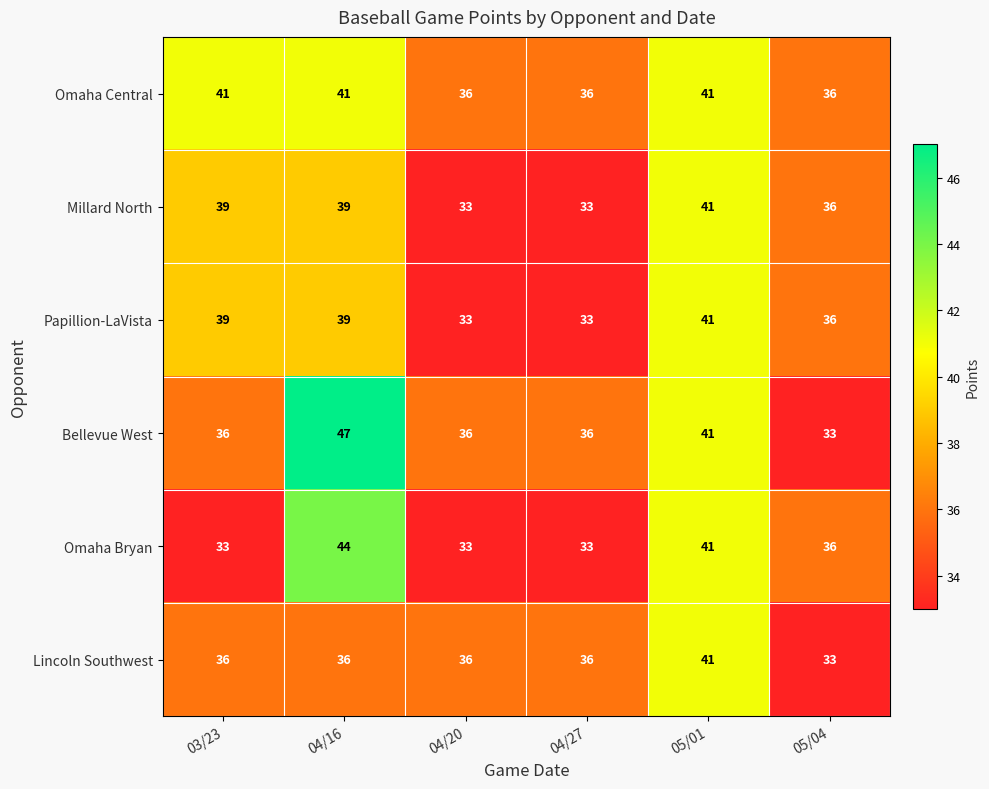

Is it true that Papillion-LaVista equals 33 at 04/20?

True